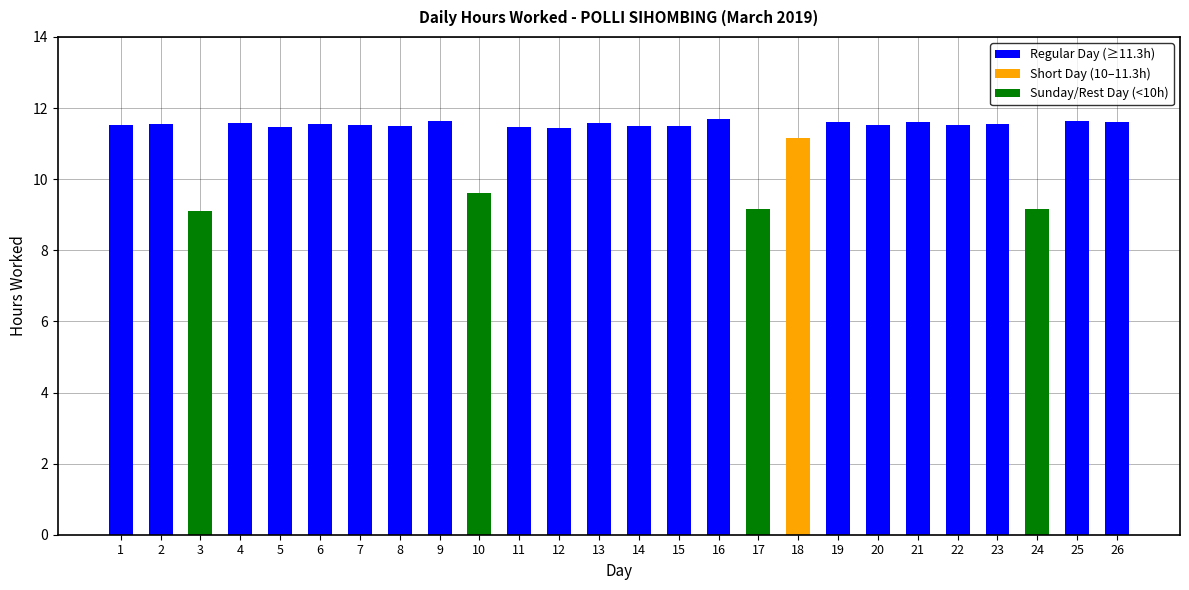

What is the ratio of the value at 18 to the value at 22?

1.0